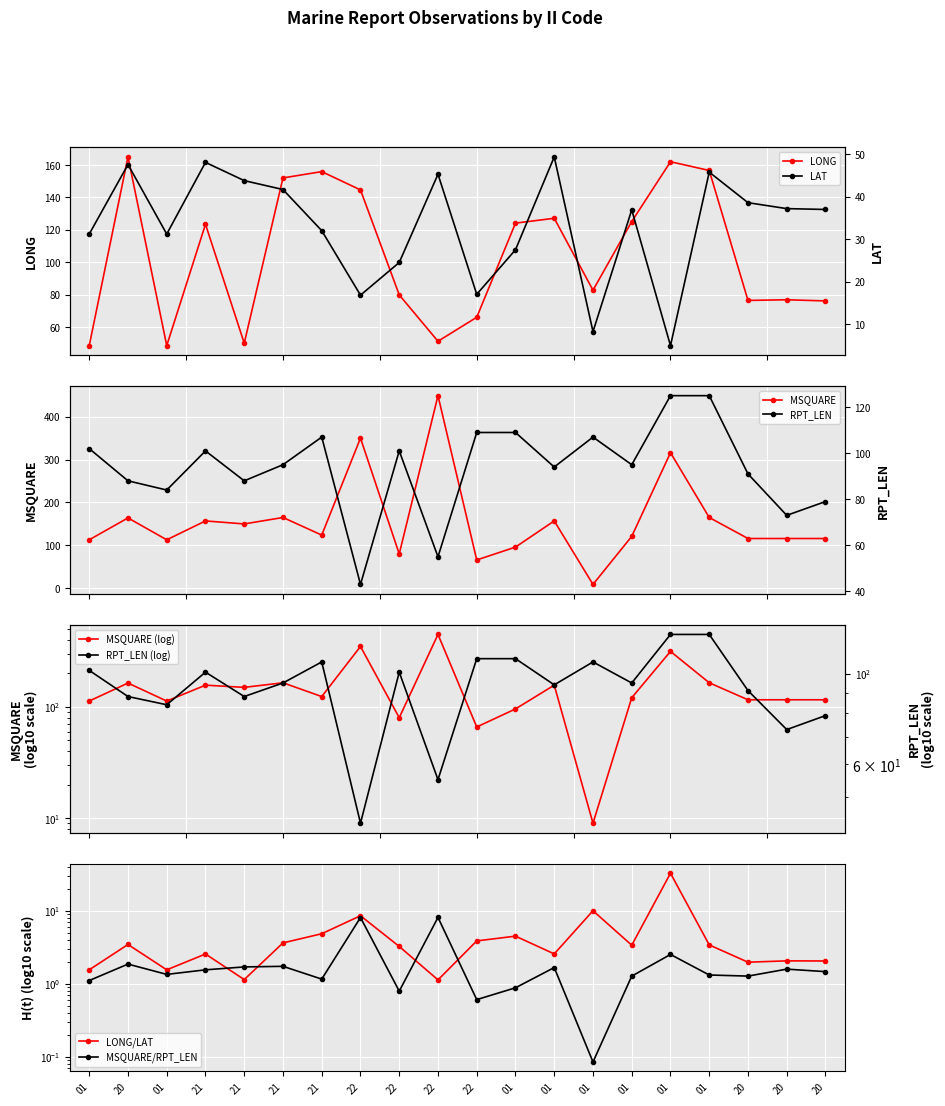

What is the minimum value for LAT?

4.9